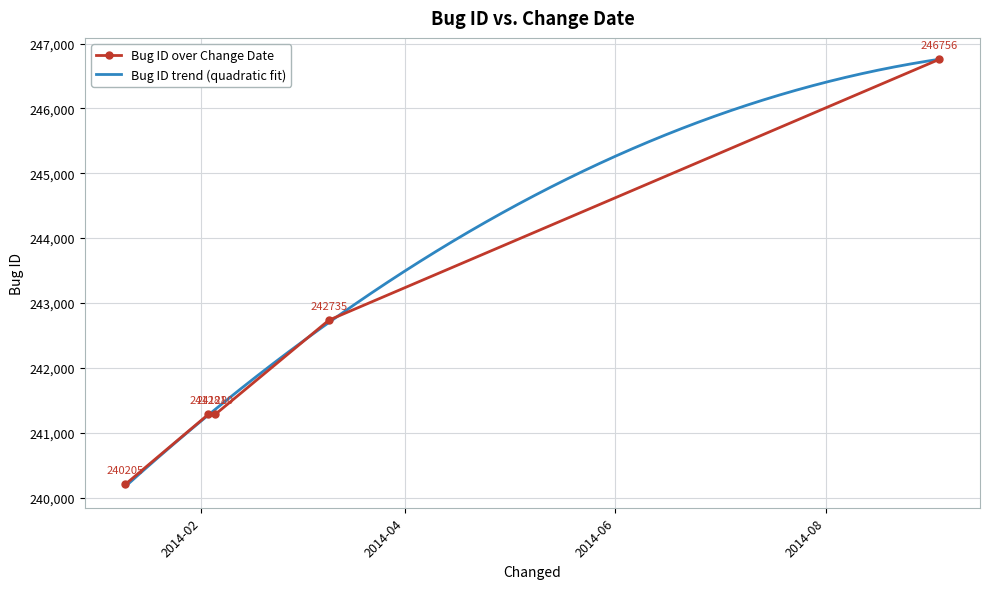

What is the label of the 4th point from the right?

2014-02-03